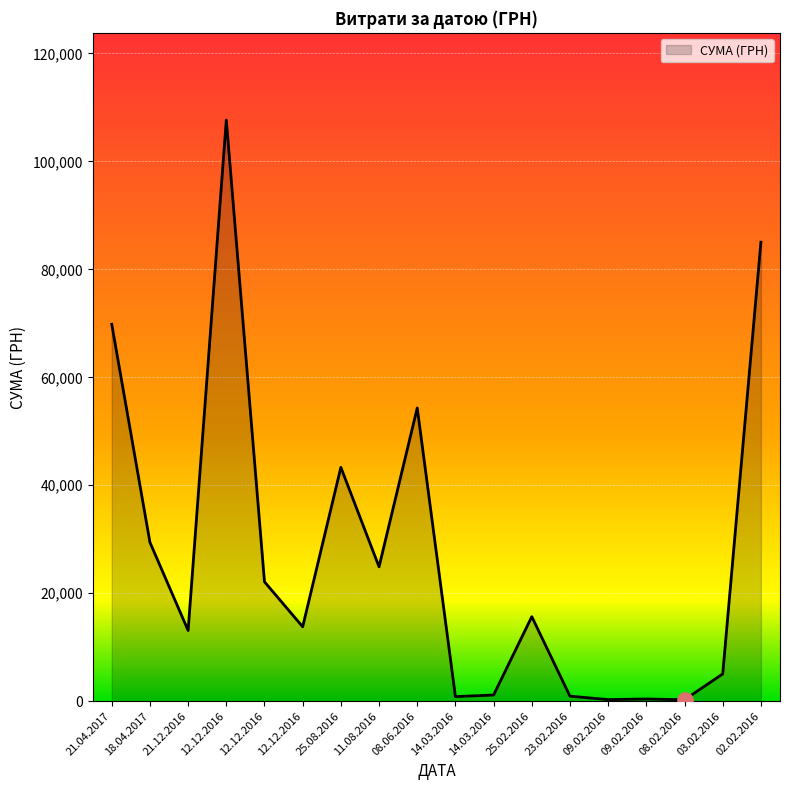

What is the ratio of the value at 12.12.2016 to the value at 21.04.2017?

1.5